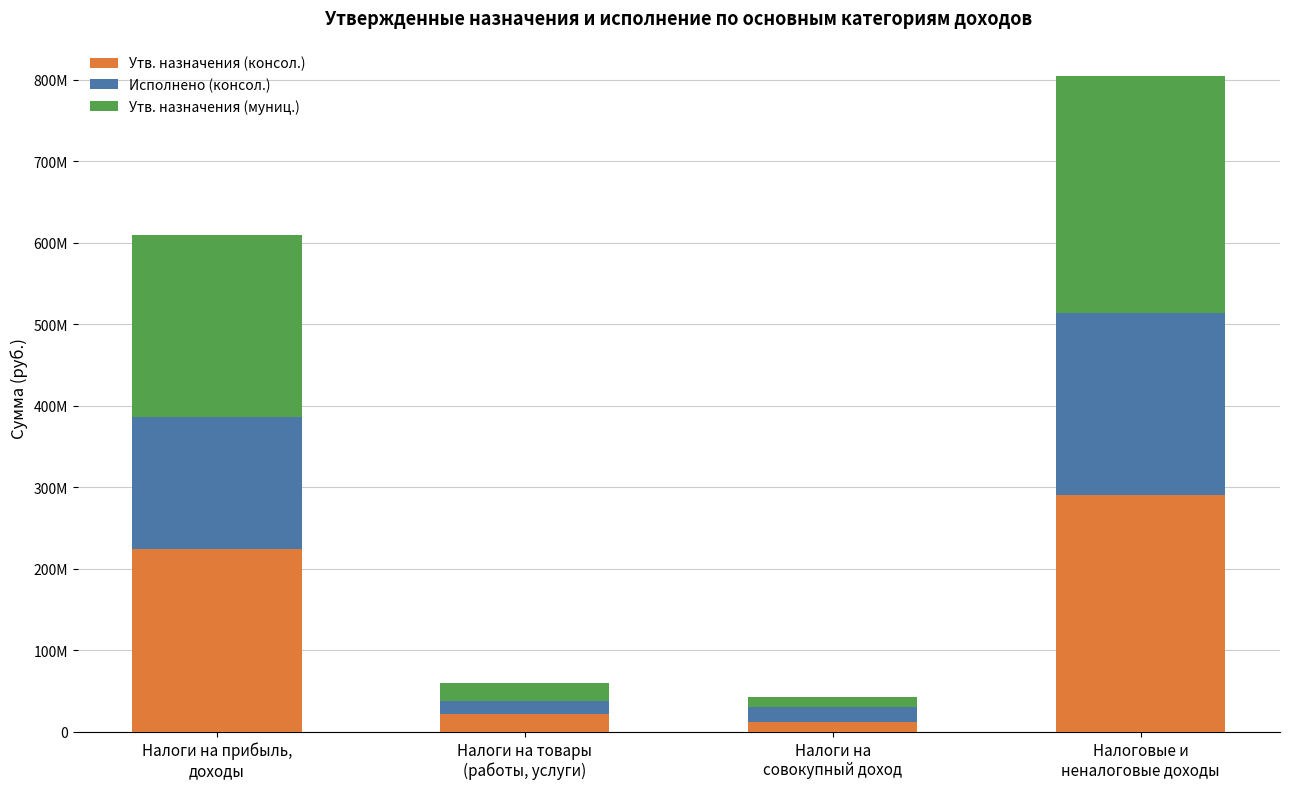

What is the total value across all series at Налоги на товары
(работы, услуги)?

59292394.9